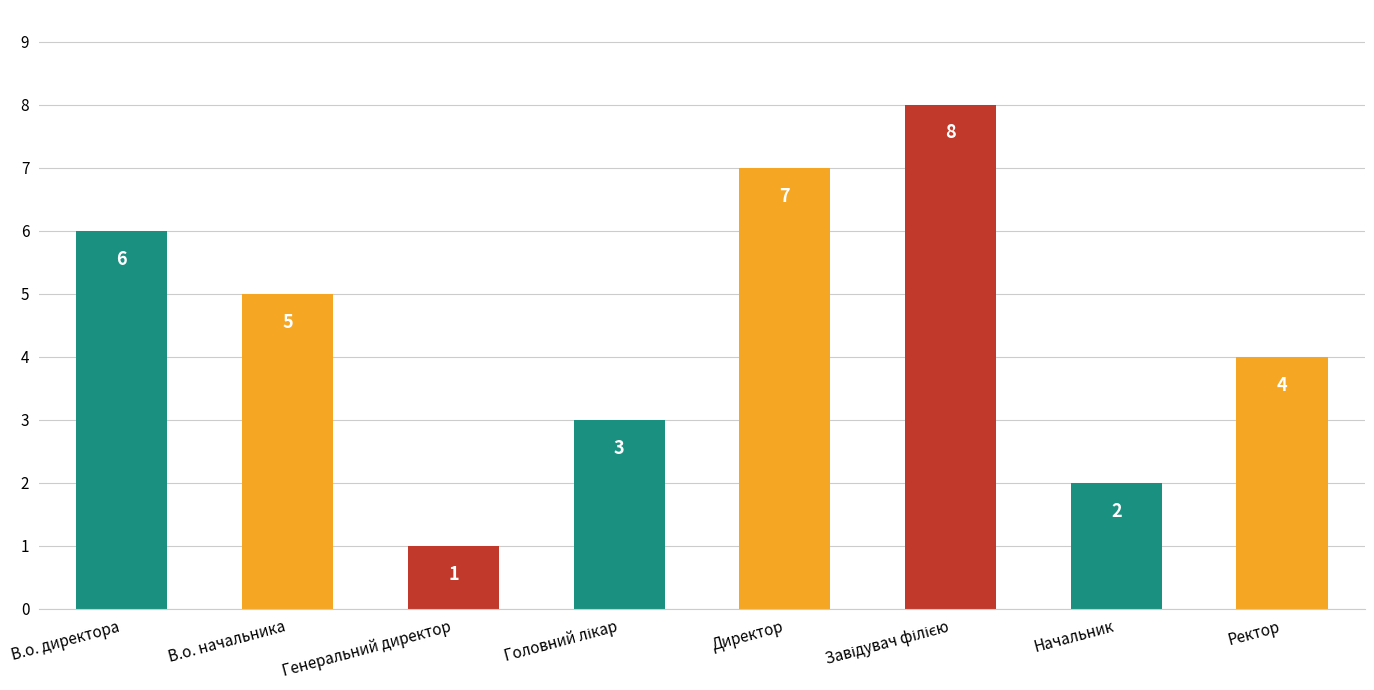

How many data points are less than 5?

4